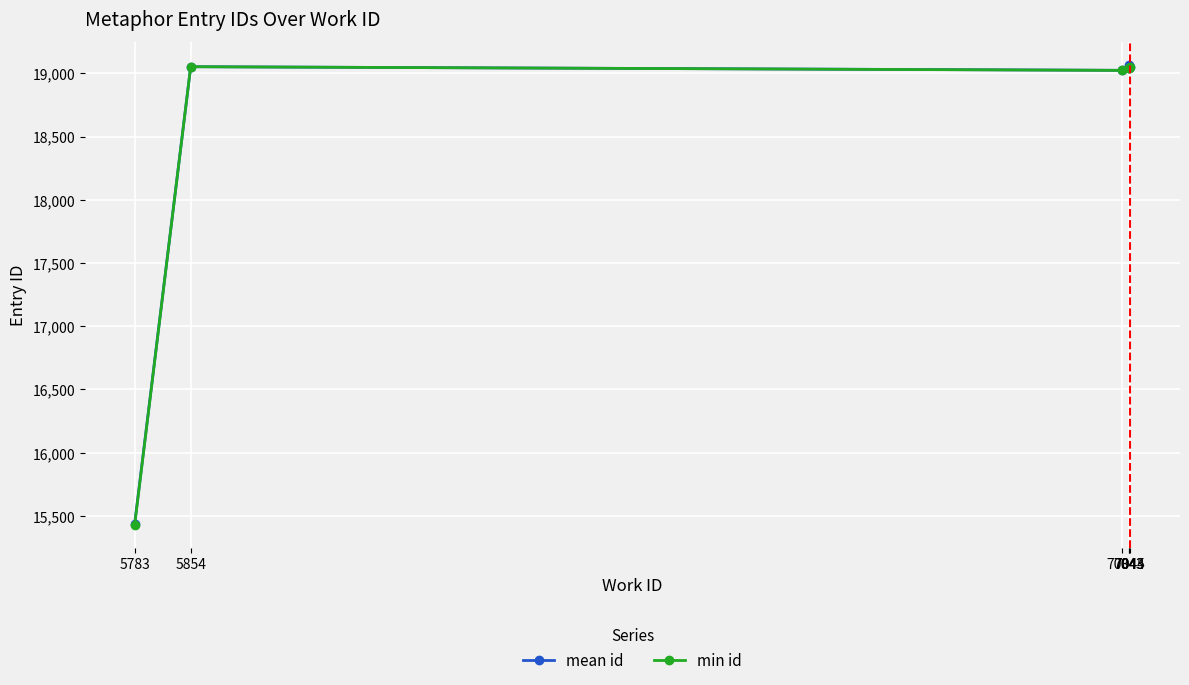

The mean id series shows 21761.9 at 5783. True or false?

False